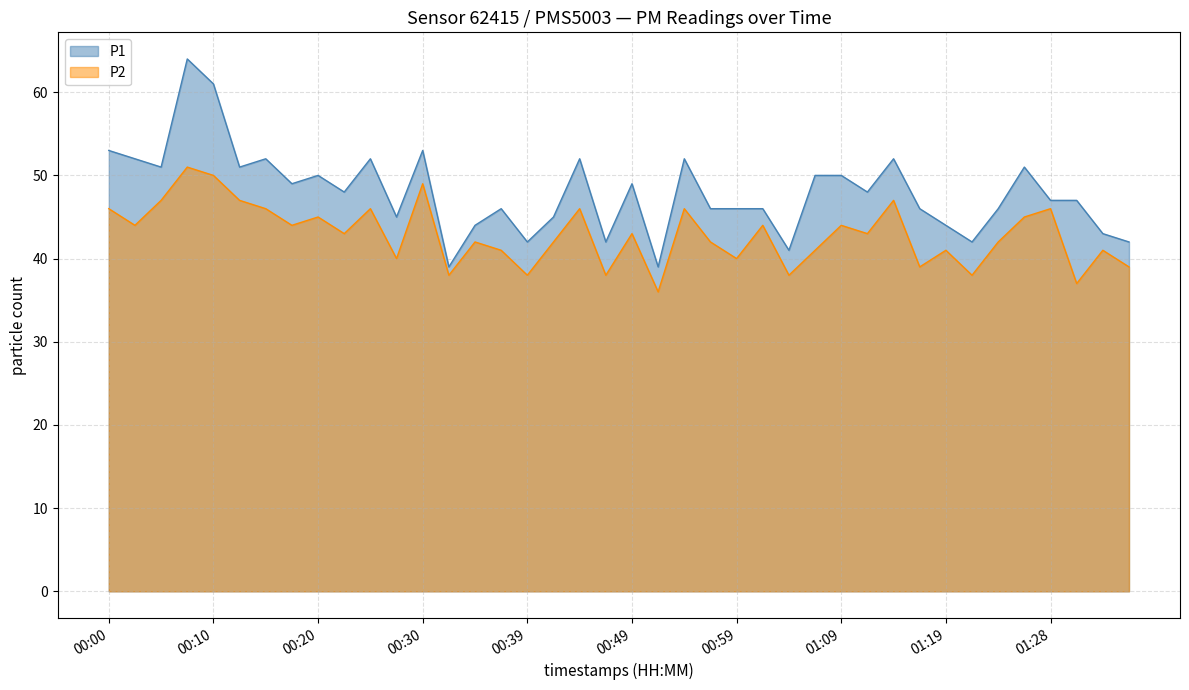

Is it true that P2 equals 72 at 00:00?

False